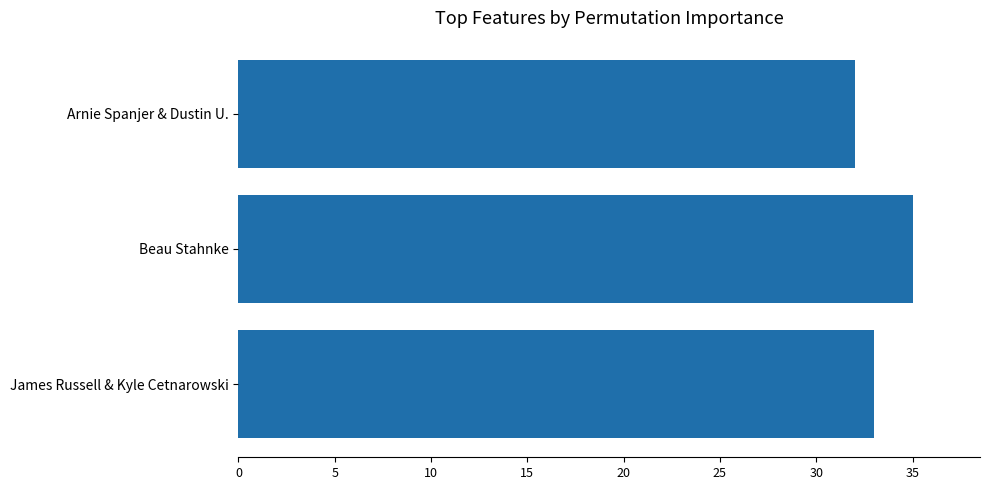

What is the sum of all values?

100